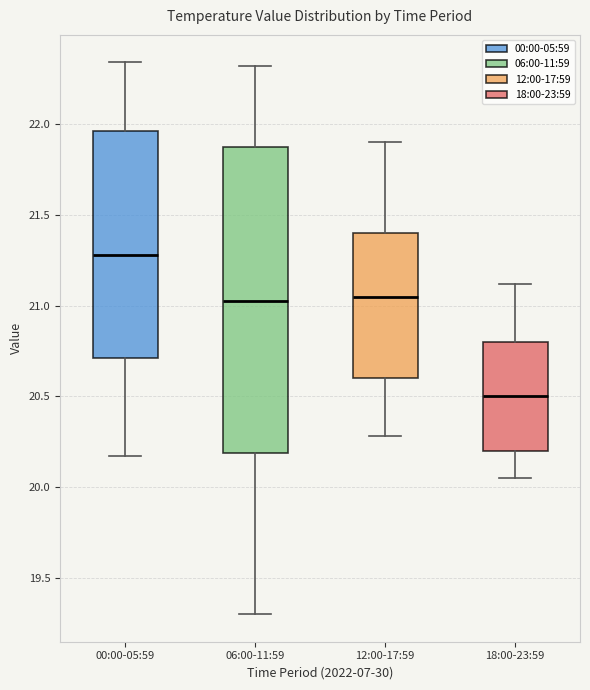

Reading left to right, read every box against the y-axis: the position of its median line, the range the box covers, and the ends of its whiskers. The values are not printed on the chart, so give them approximately, as read against the axis.

00:00-05:59: median 21.30, box 20.70 to 21.95, whiskers 20.15 to 22.35
06:00-11:59: median 21.05, box 20.20 to 21.90, whiskers 19.30 to 22.30
12:00-17:59: median 21.05, box 20.60 to 21.40, whiskers 20.30 to 21.90
18:00-23:59: median 20.50, box 20.20 to 20.80, whiskers 20.05 to 21.10